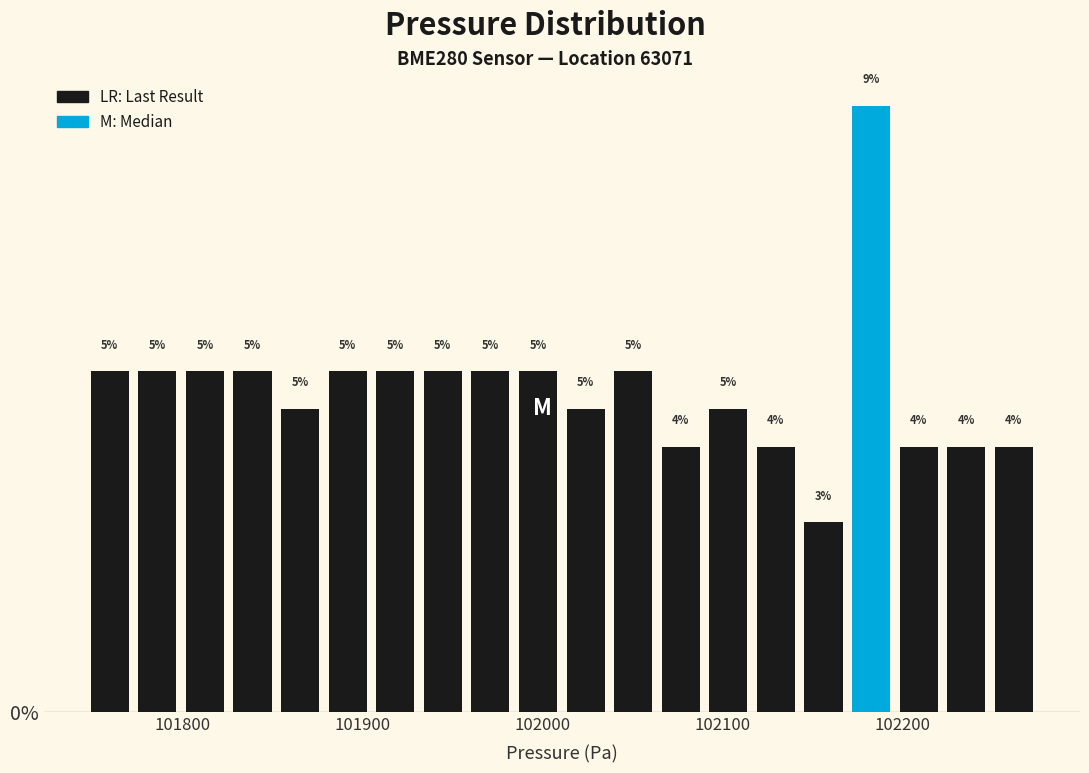

Read against the x-axis, roughly where is the centre of the tallest bar?

102180